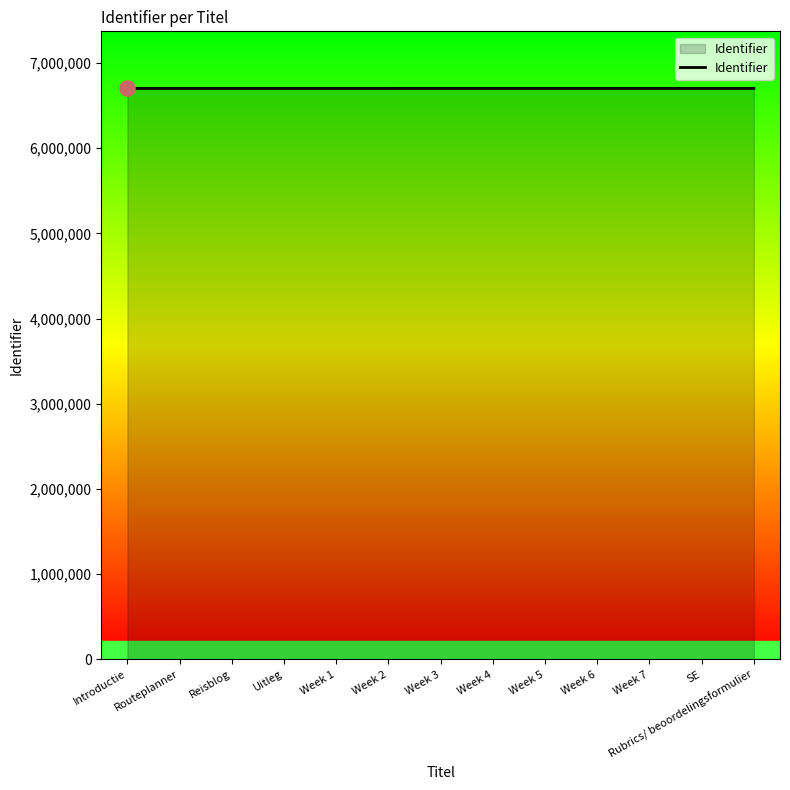

What is the change in value from Routeplanner to Week 4?

+40